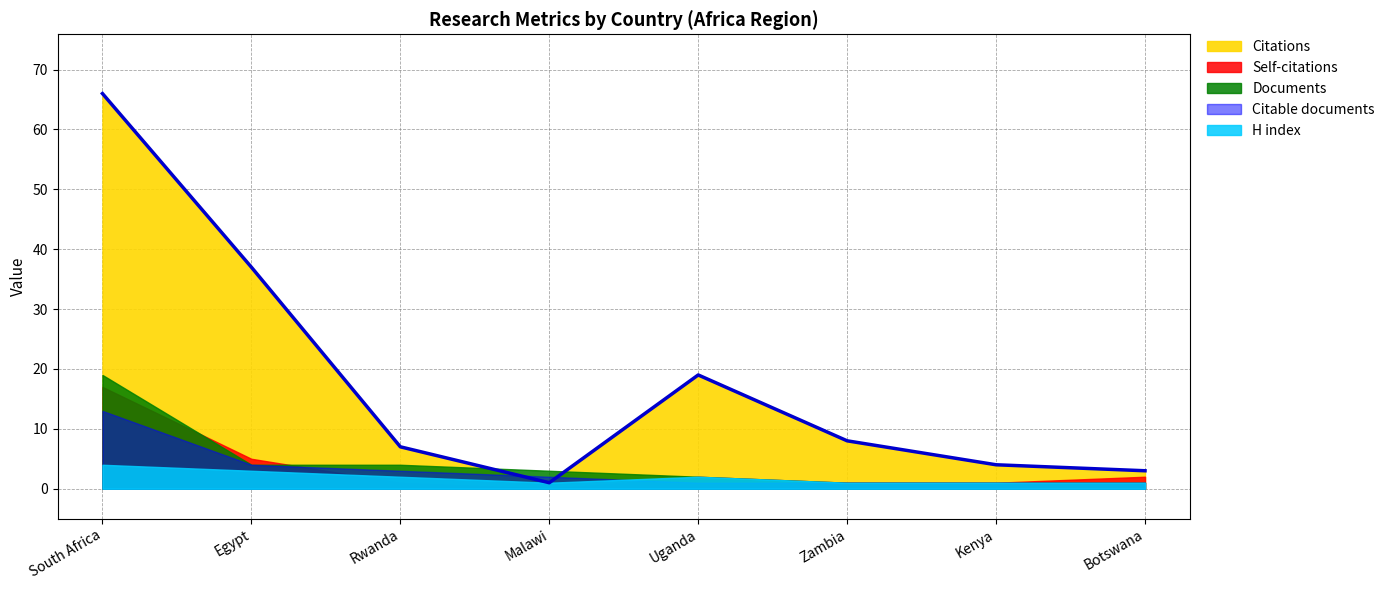

What is the sum of the H index values at South Africa and Uganda?

6